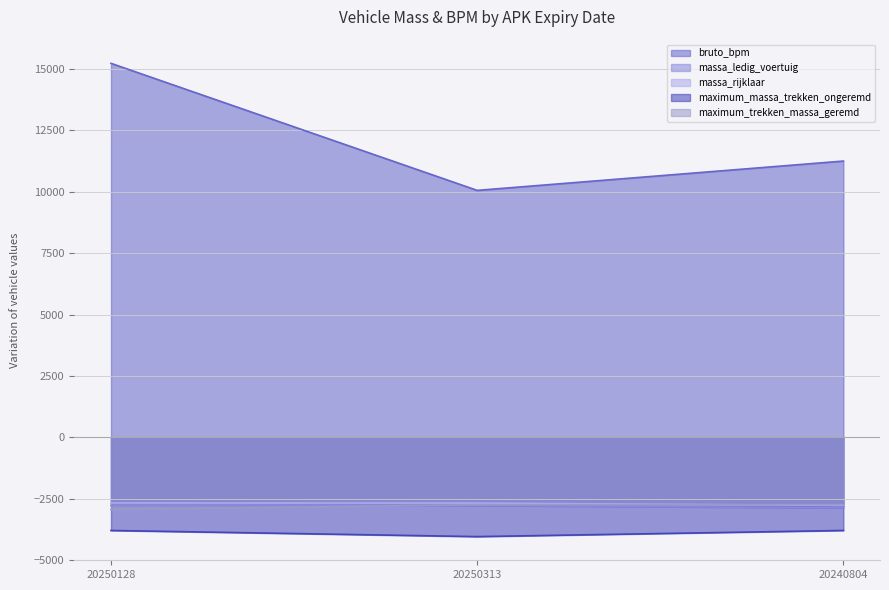

At which category does the chart reach its peak across all series?

20250128